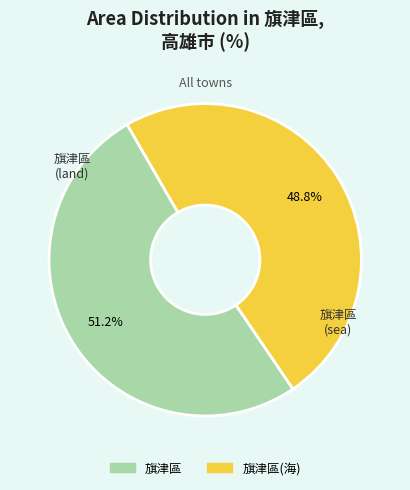

Is there a majority slice in this chart?

Yes